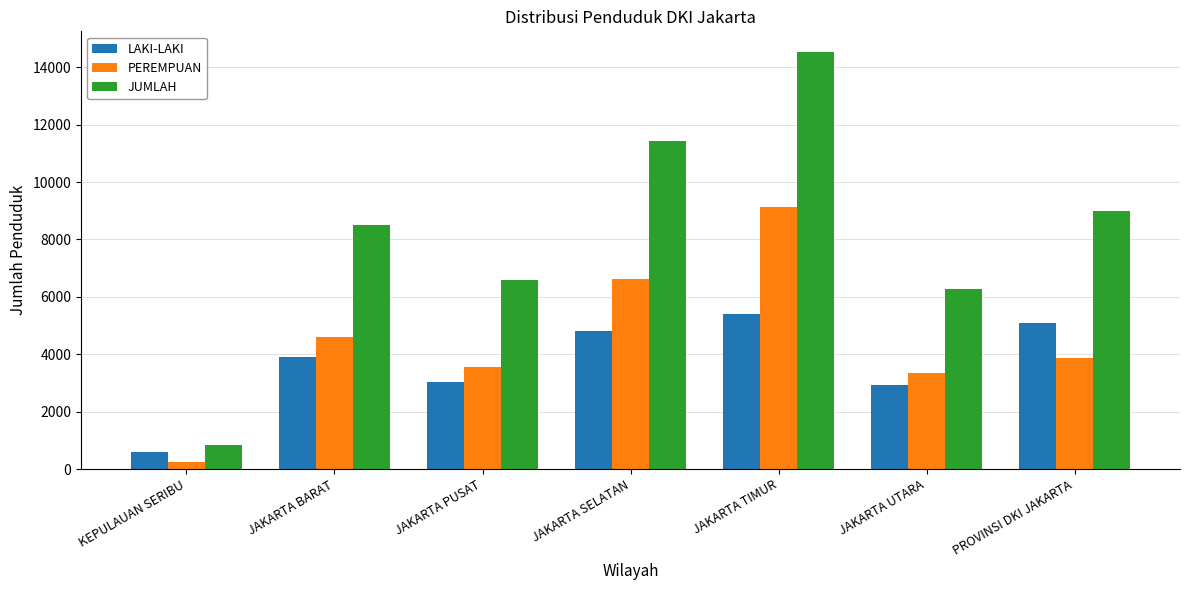

Where does the PEREMPUAN series first go above 3882?

JAKARTA BARAT